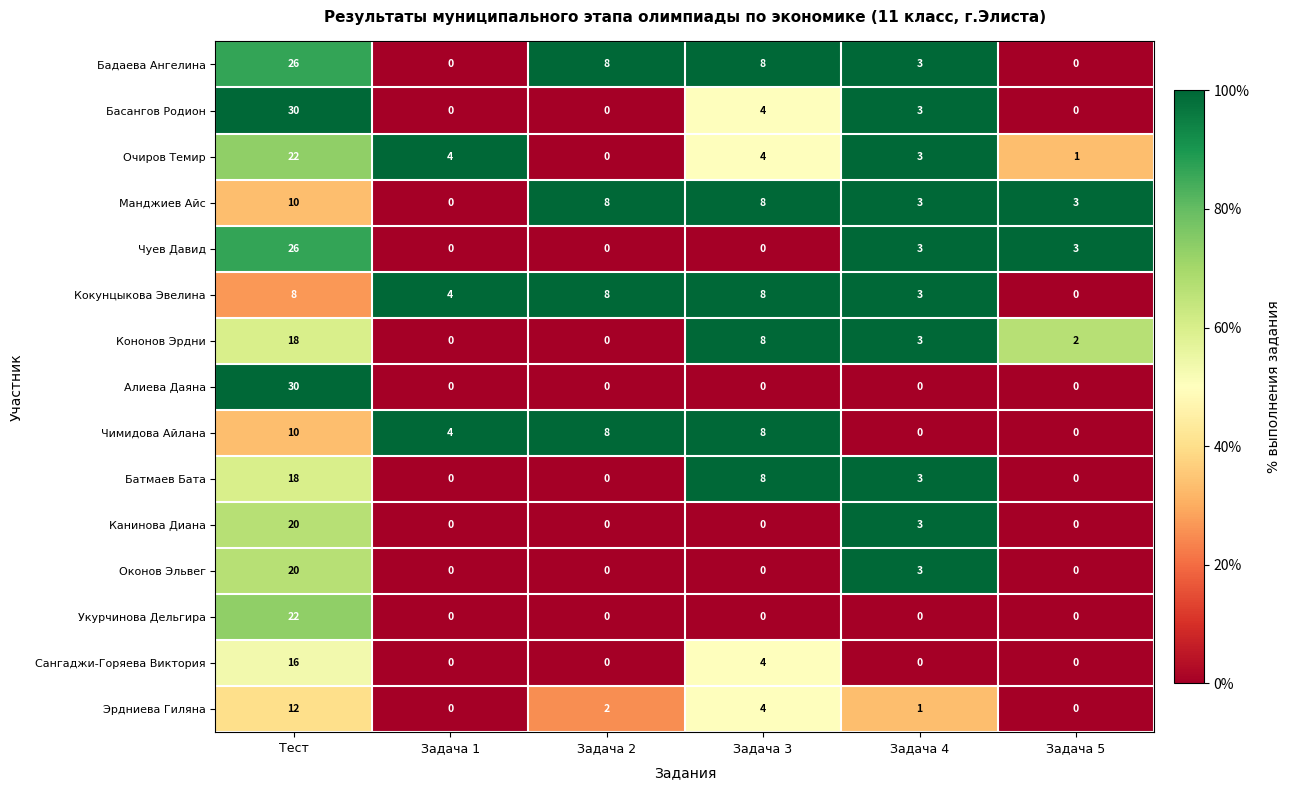

What is the spread (max minus min) of values at Тест?

22